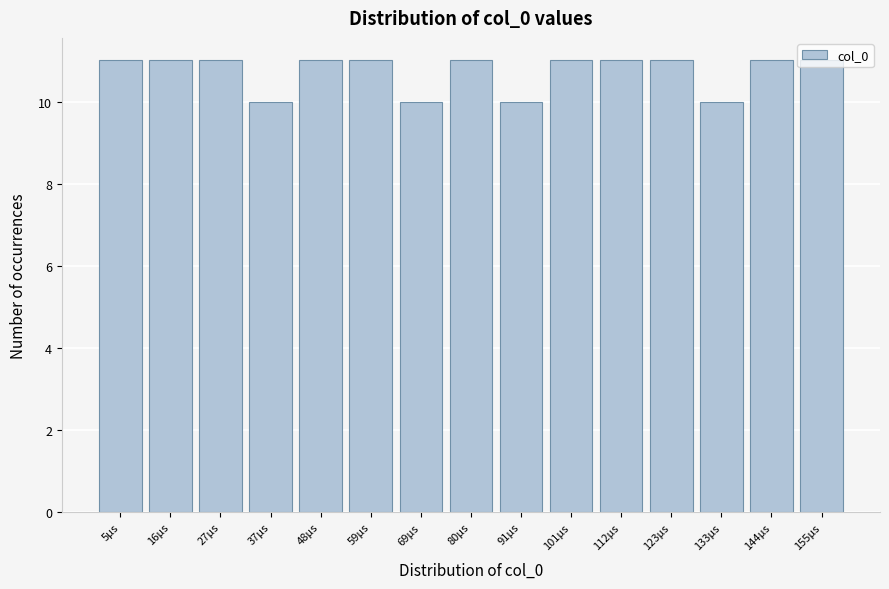

What is the sum of all values?

161